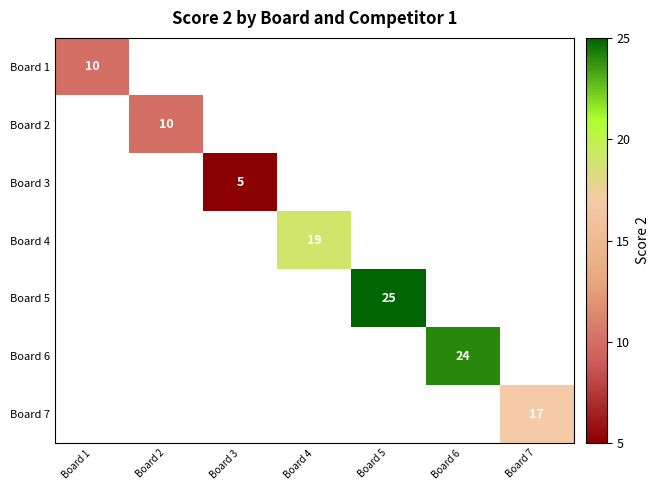

True or false: Board 1 has a value of 10 at Board 1.

True